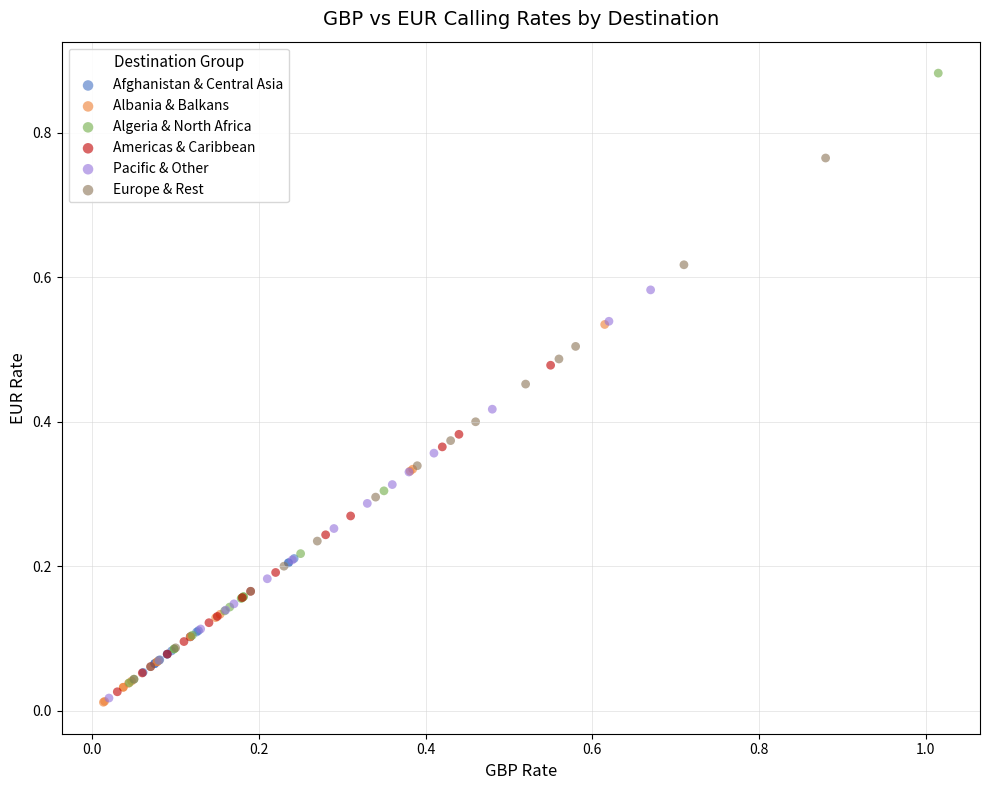

Which series reaches the maximum Y coordinate?

Algeria & North Africa